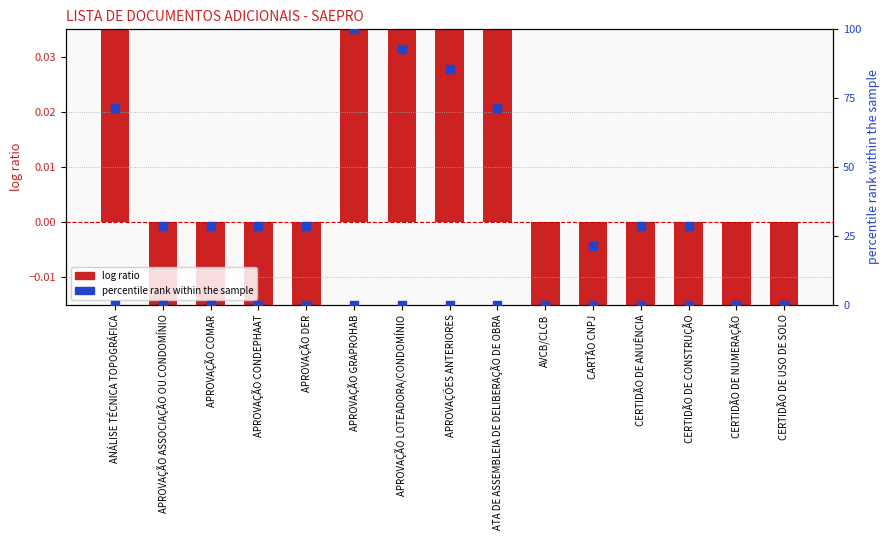

What are all the series names shown in the legend?

log ratio, percentile rank within the sample